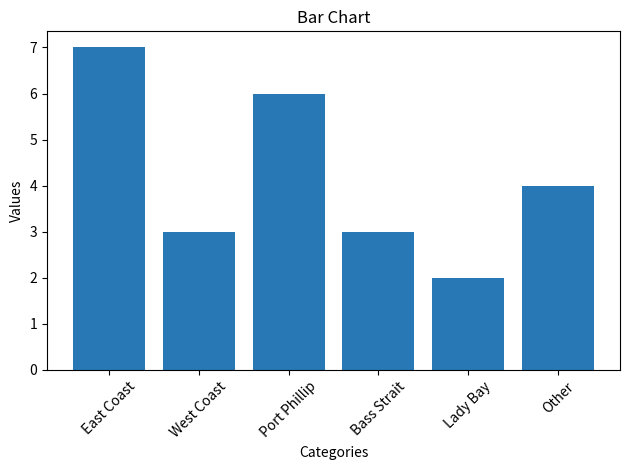

What position from the right is Other?

1